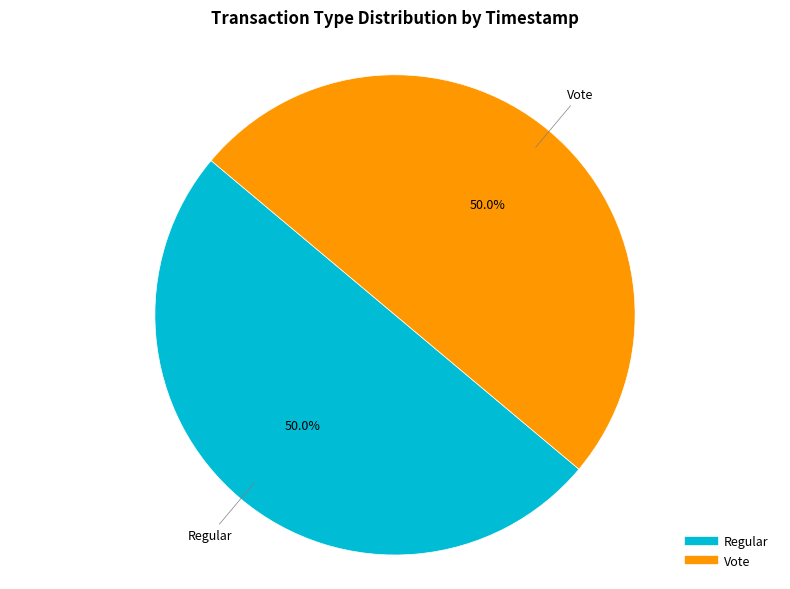

True or false: Regular accounts for 41% of the total.

False